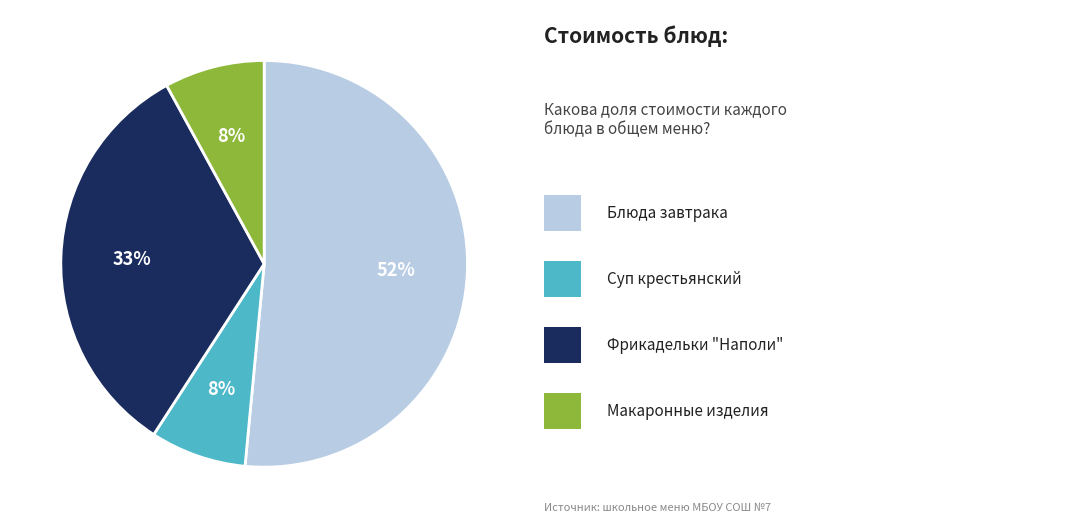

Is there any slice that represents more than half of the pie?

Yes